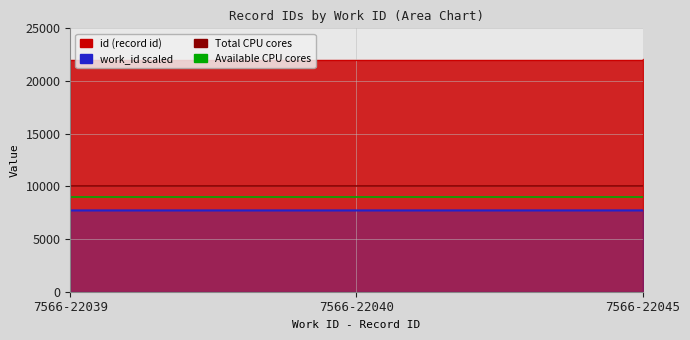

Between 7566-22045 and 7566-22039, which is larger?

7566-22045